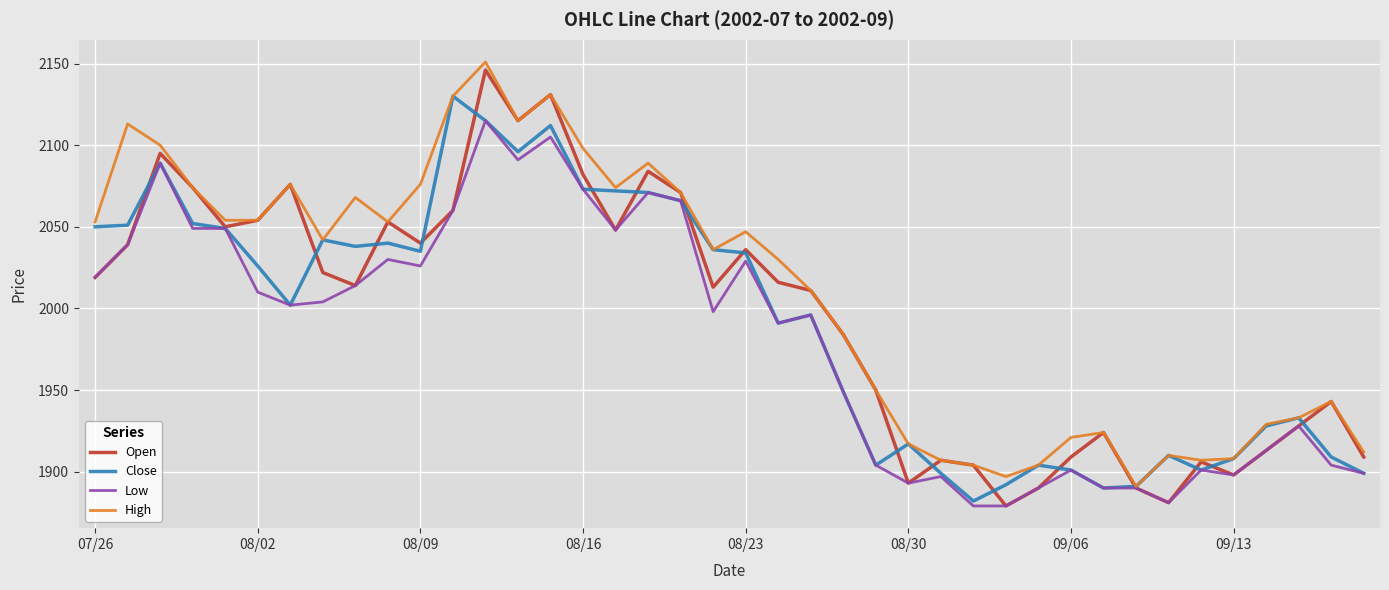

Rank the series by their maximum value, from highest to lowest.

High, Open, Close, Low